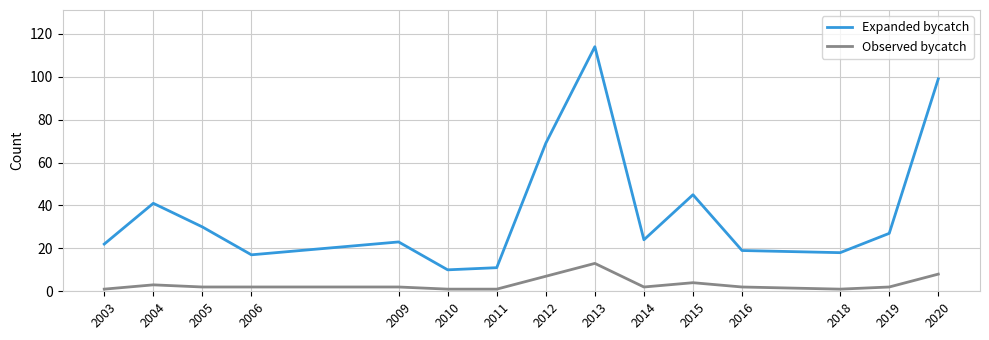

Is the value of Observed bycatch at 2010 greater than the value of Expanded bycatch at 2018?

No